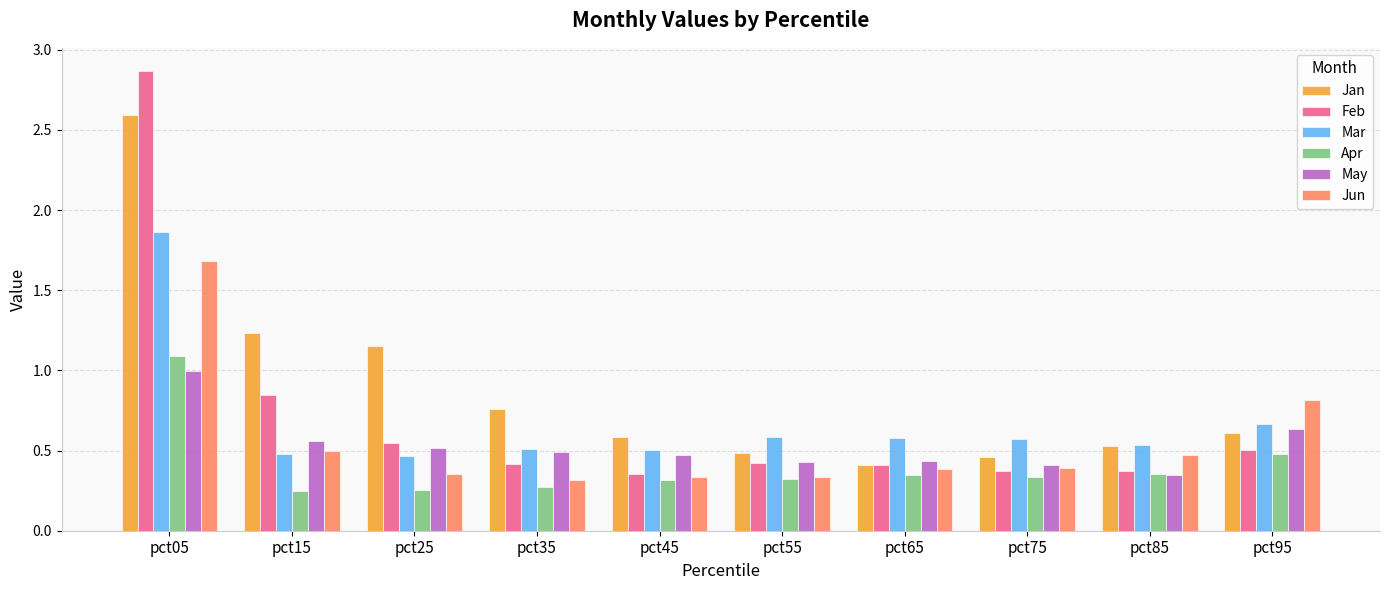

True or false: Jun has a value of 0.1 at pct85.

False